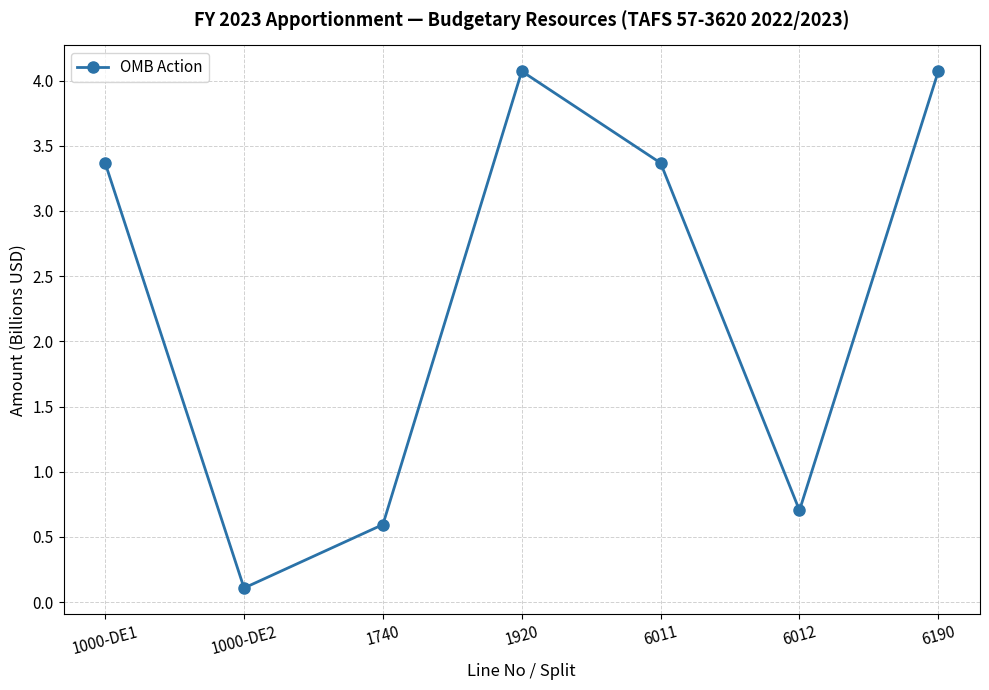

Reading left to right, extract all data points from this chart.

3.4	0.1	0.6	4.1	3.4	0.7	4.1